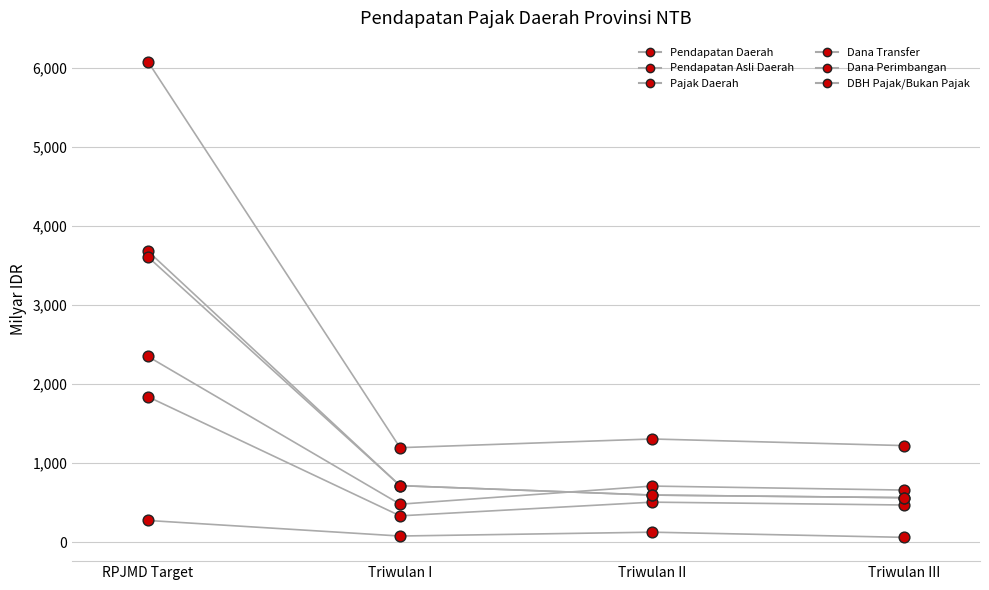

Is the value of Dana Transfer at Triwulan II greater than the value of Pendapatan Daerah at RPJMD Target?

No